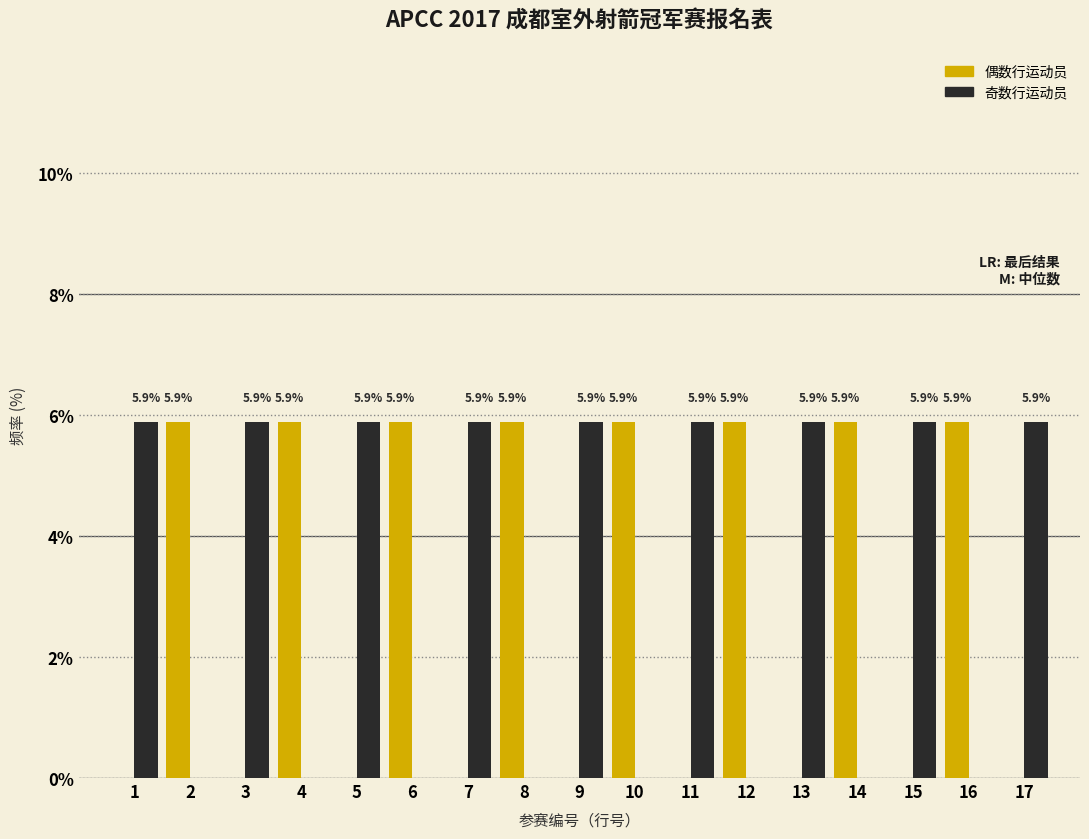

What is the total value across all series at 14?

5.9